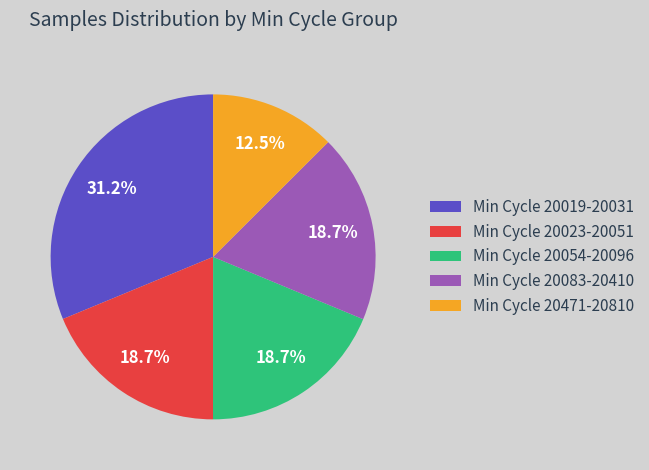

Is the sum of Min Cycle 20083-20410 and Min Cycle 20054-20096 greater than half?

No